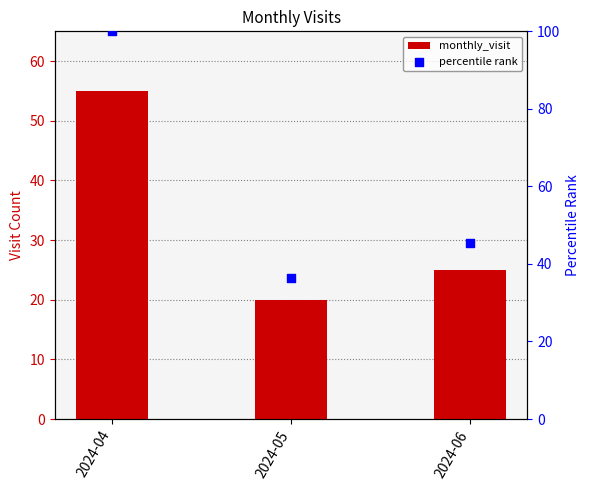

Which series reaches the maximum Y coordinate?

percentile rank